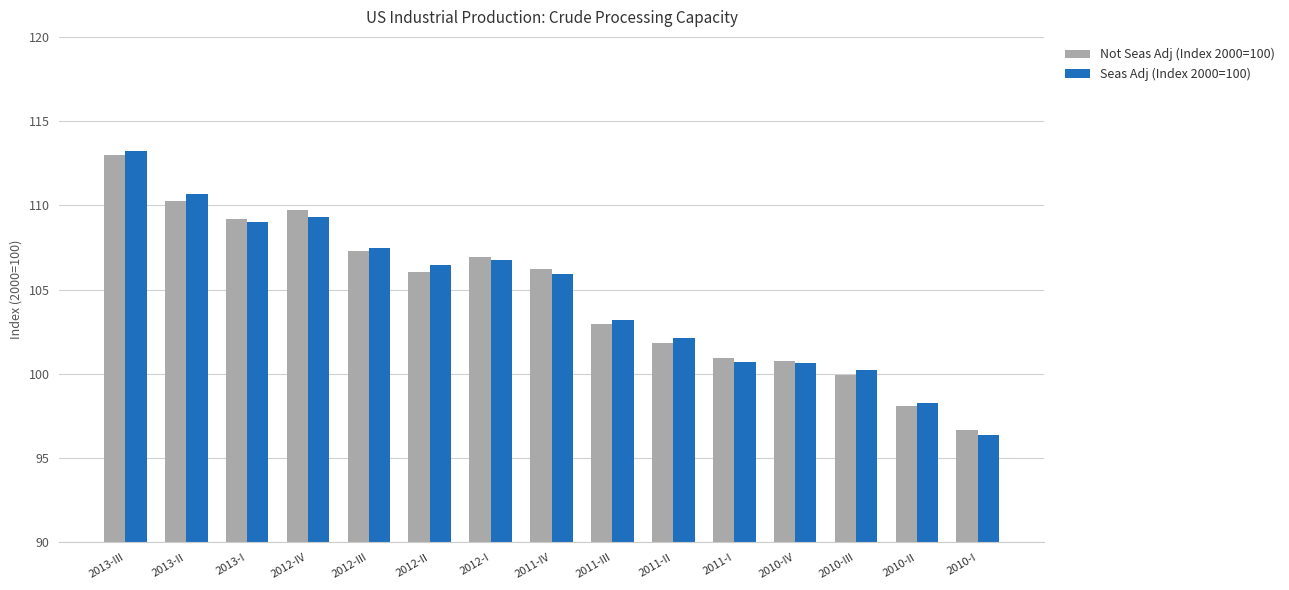

How many distinct data groups are displayed?

2